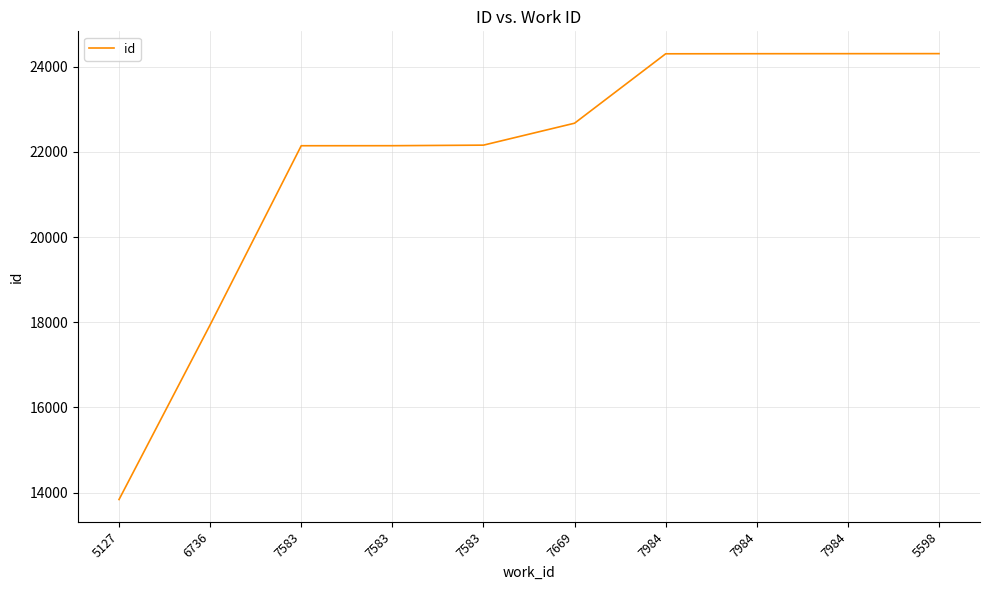

How many lines are shown in the chart?

1